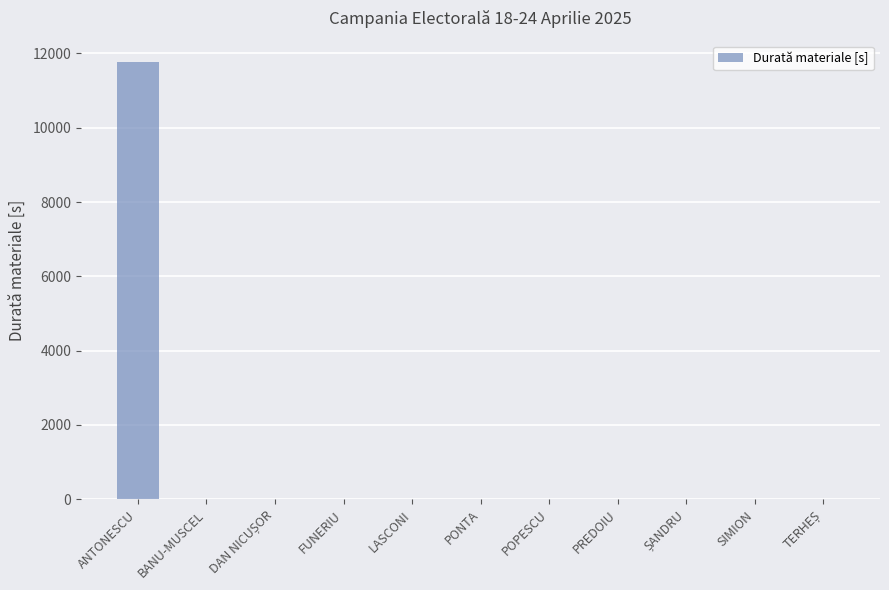

What is the change in value from ANTONESCU to SIMION?

-11760